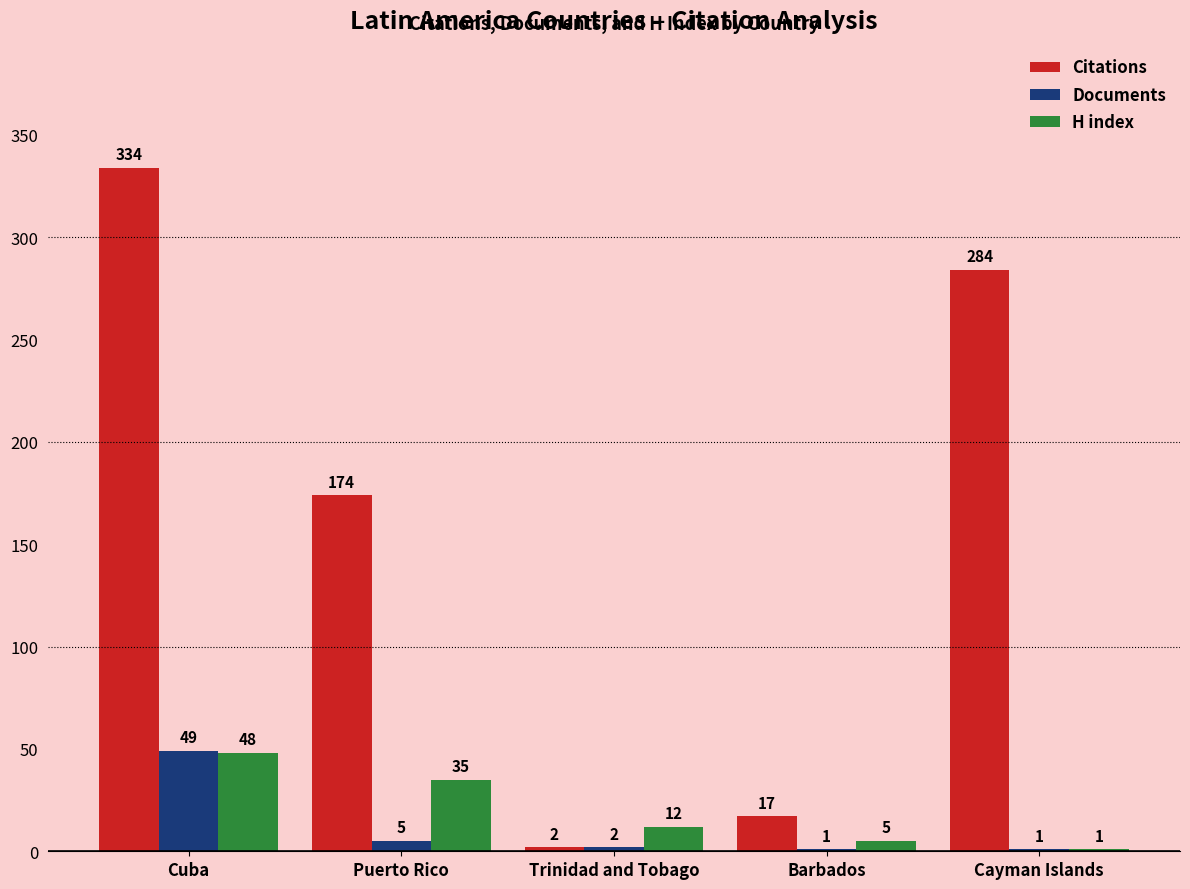

Between Puerto Rico and Cayman Islands, which series saw the biggest shift?

Citations